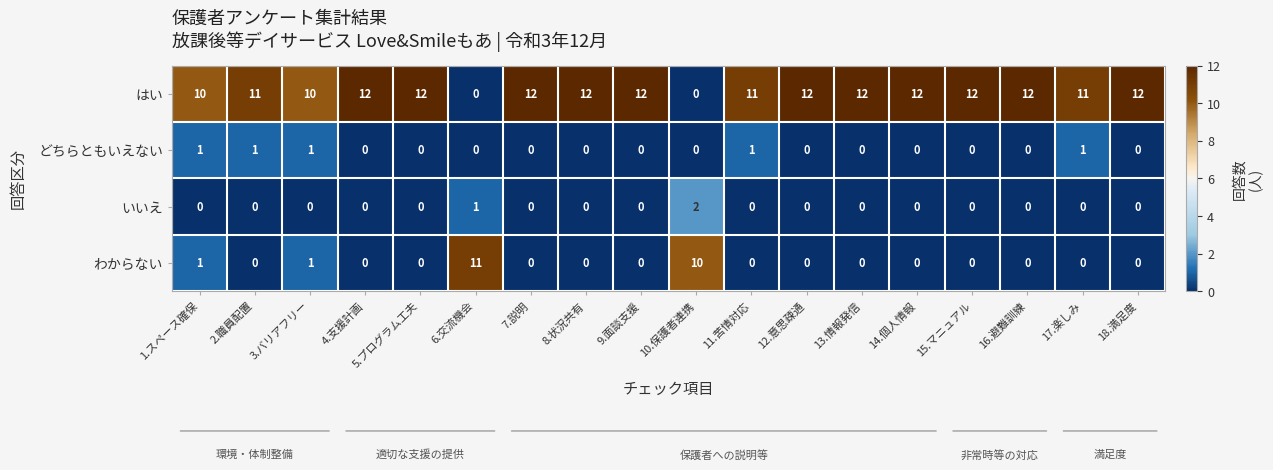

What is the spread (max minus min) of values at 7.説明?

12